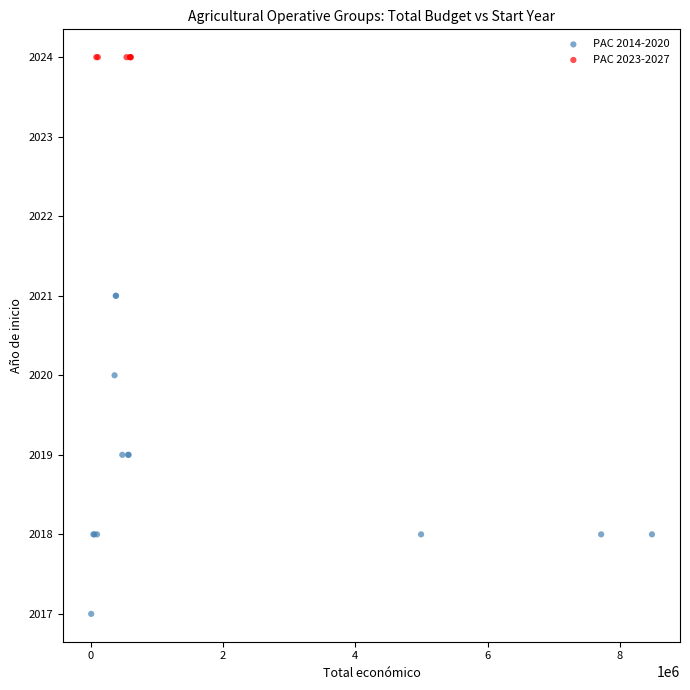

Which series reaches the minimum Y coordinate?

PAC 2014-2020